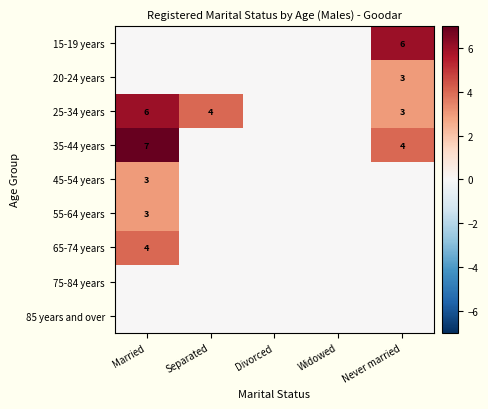

The value of 25-34 years at Never married is 4. True or false?

False